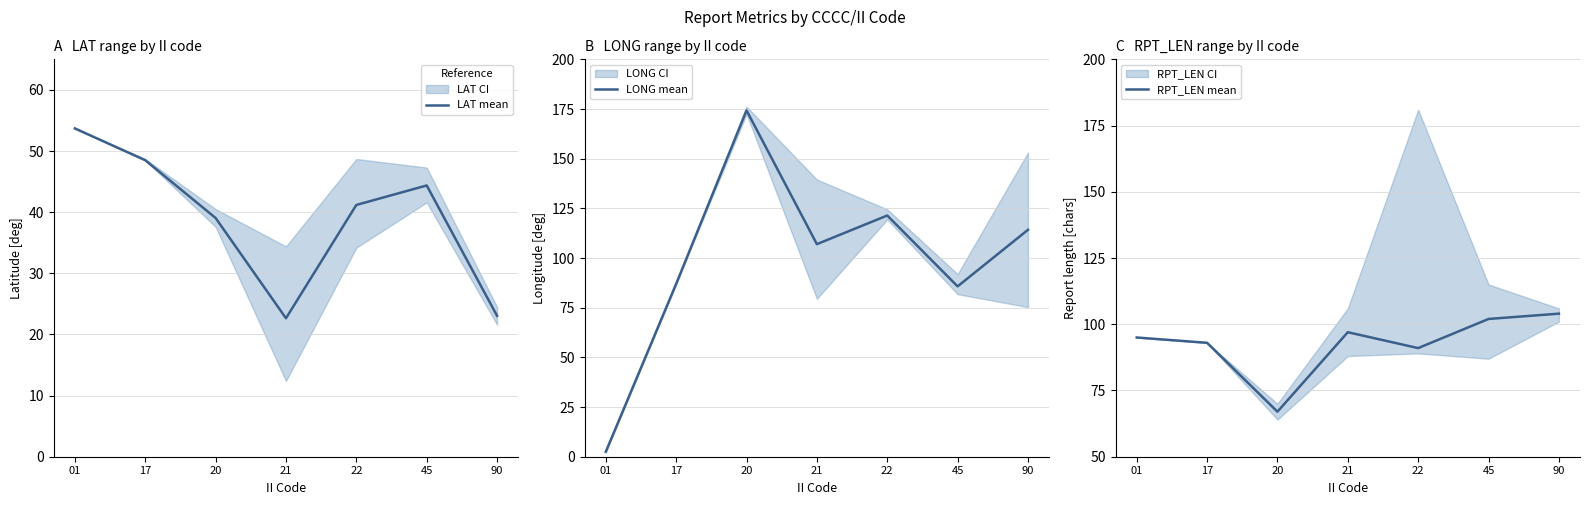

How many data points in RPT_LEN mean are above 95?

3